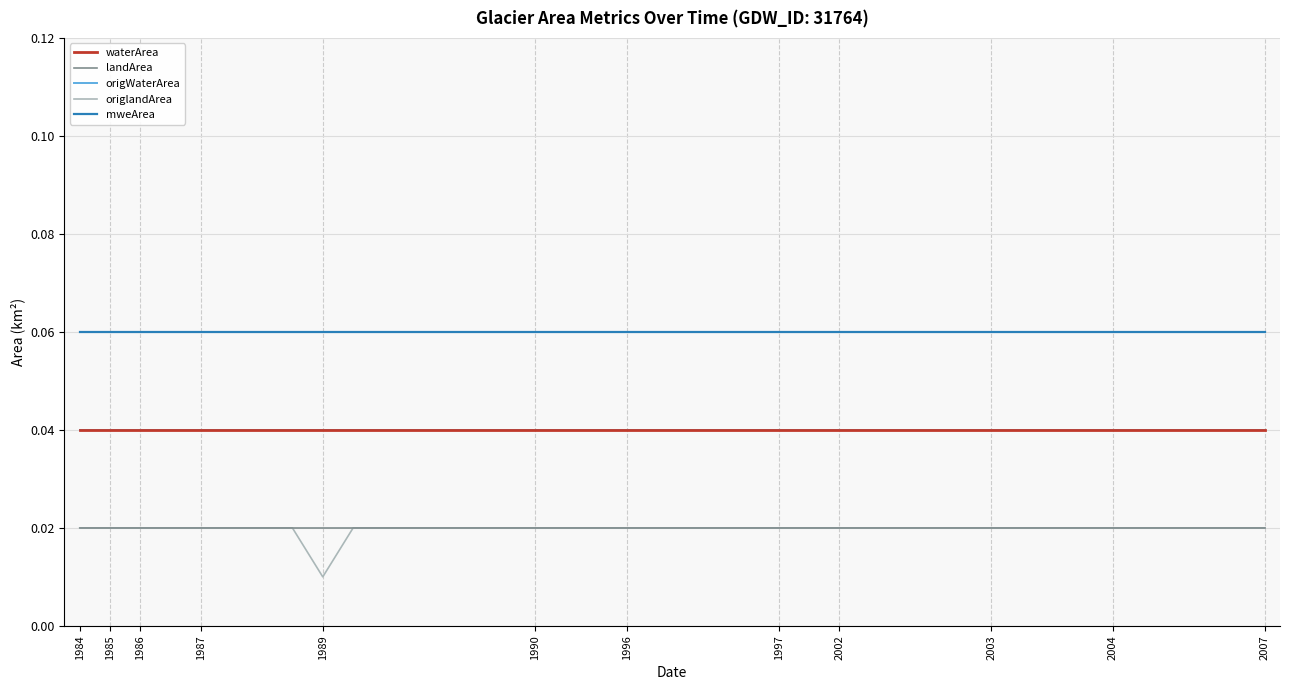

Does the chart have visible grid lines?

Yes